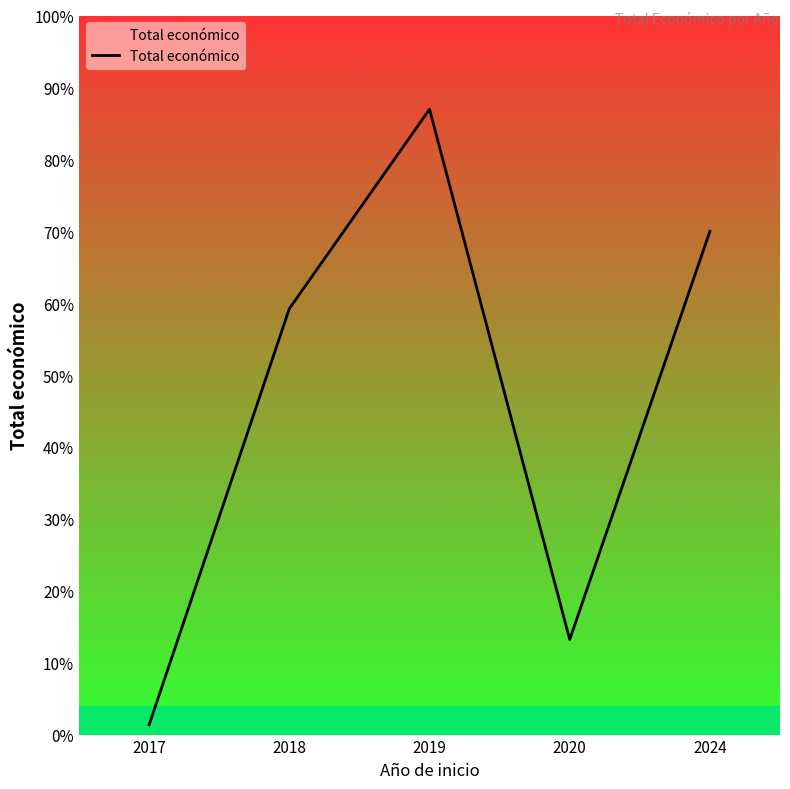

List the labels in order of value, smallest first.

2017, 2020, 2018, 2024, 2019